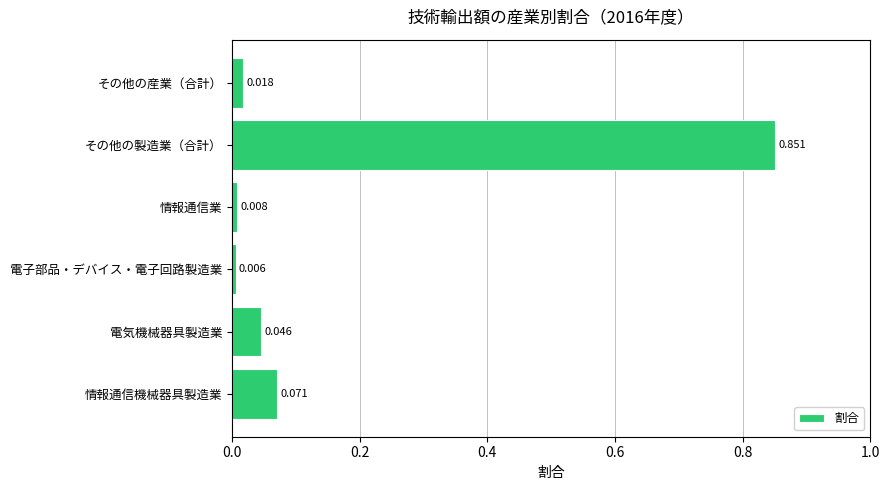

Where is the data nearest to the value 0?

電子部品・デバイス・電子回路製造業